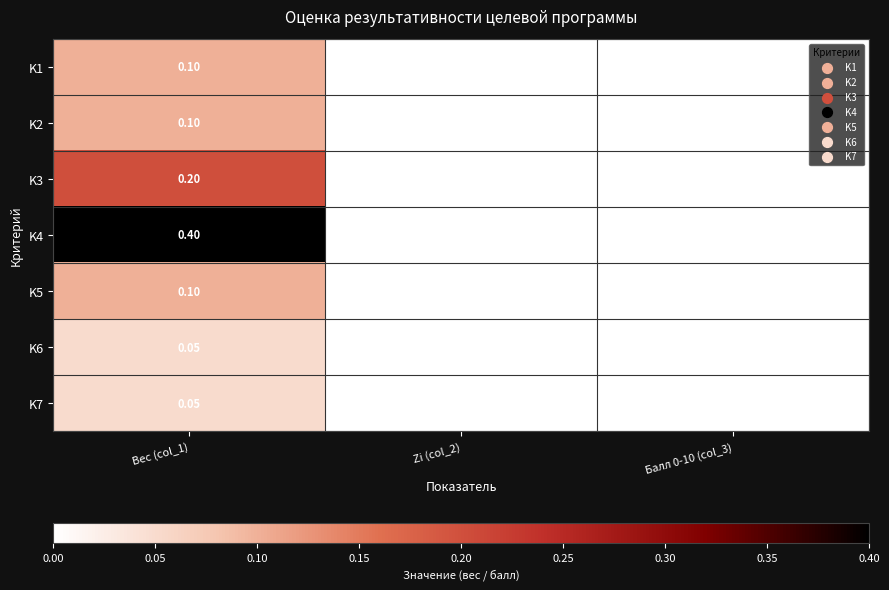

Which series has the largest range (max minus min)?

K4